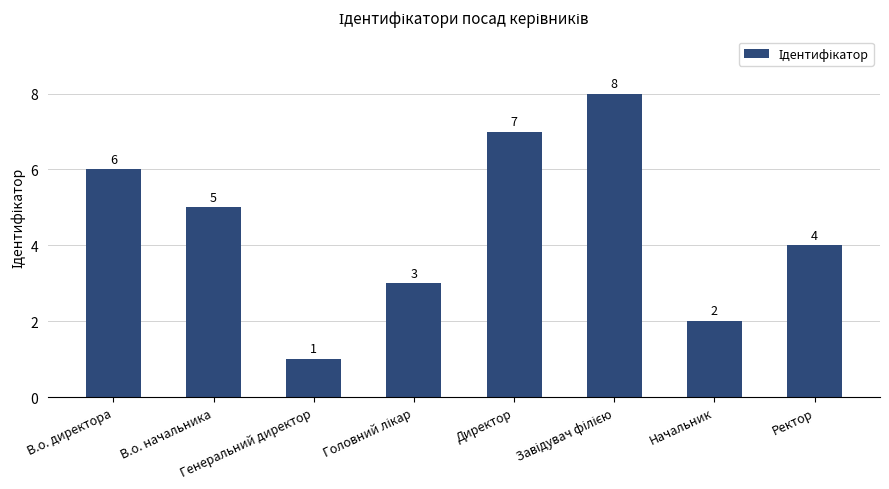

How many values are below 5?

4